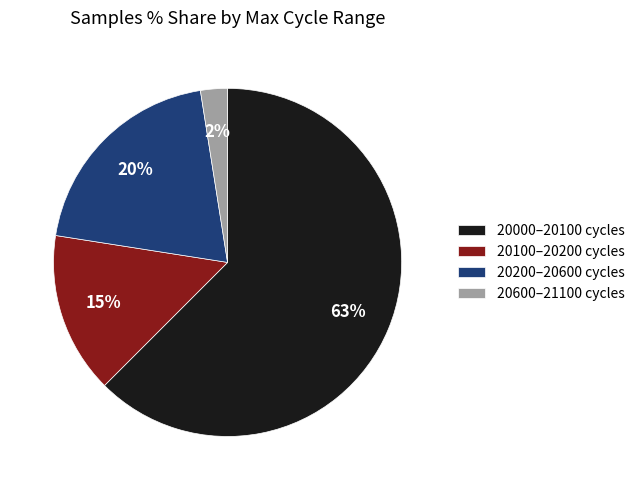

What is the smallest slice in the pie chart?

20600–21100 cycles